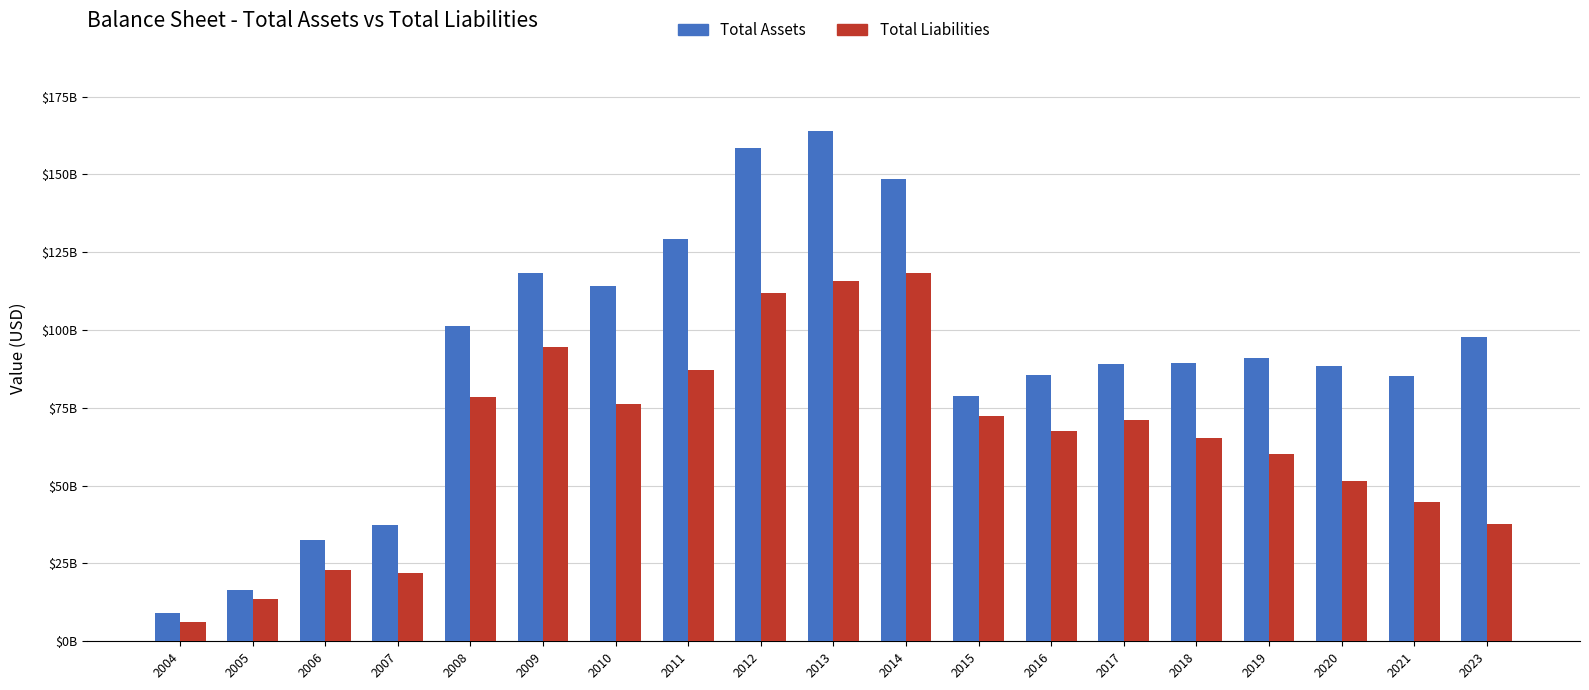

What are all the series names shown in the legend?

Total Assets, Total Liabilities